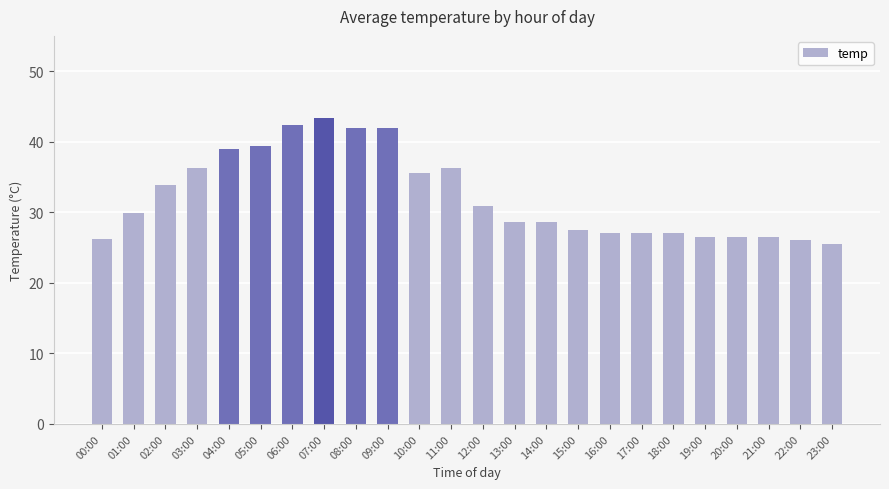

At which category does the chart reach its minimum across all series?

23:00